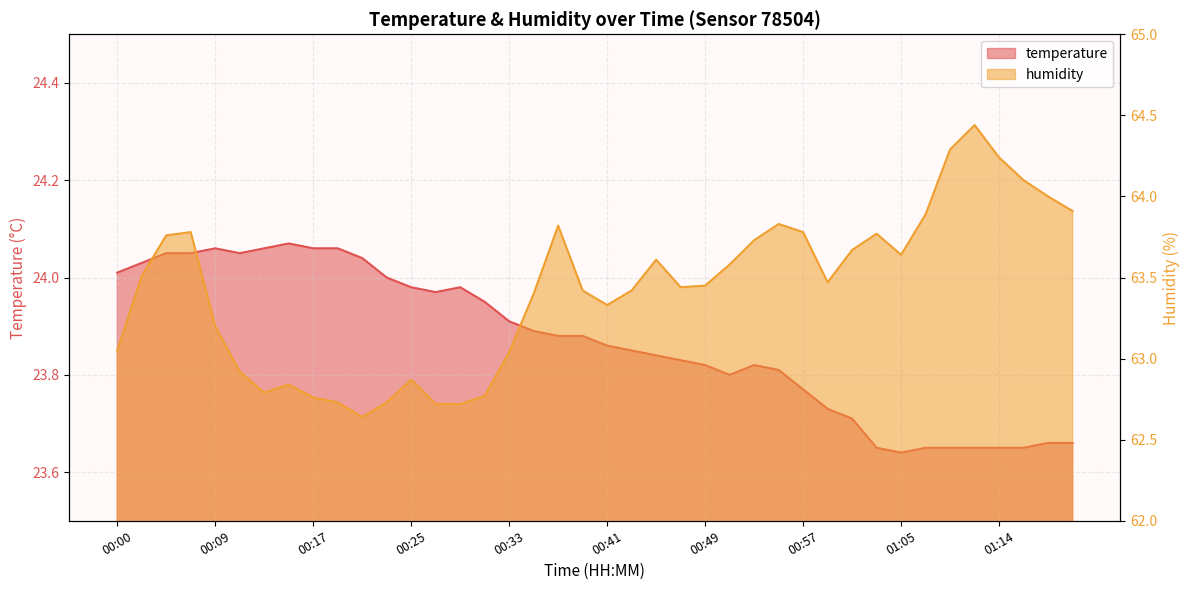

Rank the categories by humidity value from highest to lowest.

01:11, 01:09, 01:14, 01:16, 01:18, 01:20, 01:07, 00:55, 00:37, 00:07, 00:57, 01:03, 00:05, 00:53, 01:01, 01:05, 00:45, 00:51, 00:03, 00:59, 00:49, 00:47, 00:39, 00:43, 00:35, 00:41, 00:09, 00:00, 00:33, 00:11, 00:25, 00:15, 00:13, 00:31, 00:17, 00:19, 00:23, 00:27, 00:29, 00:21